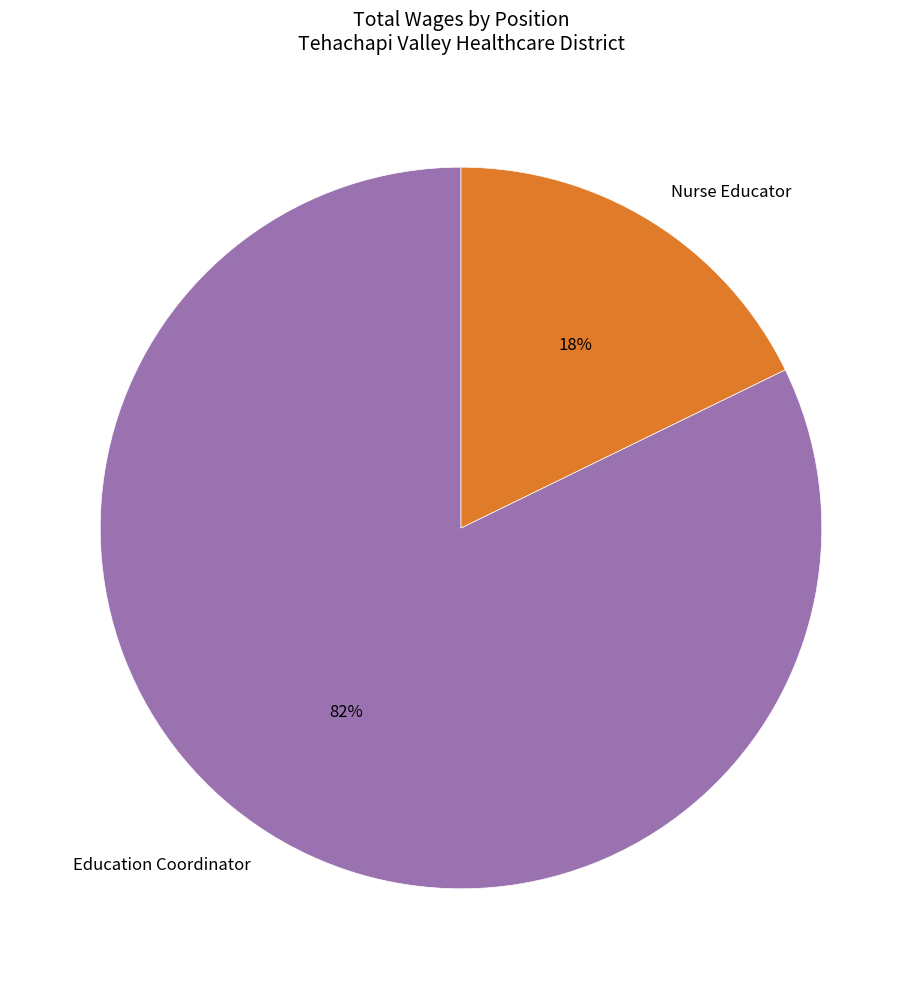

Count the number of slices in the pie.

2